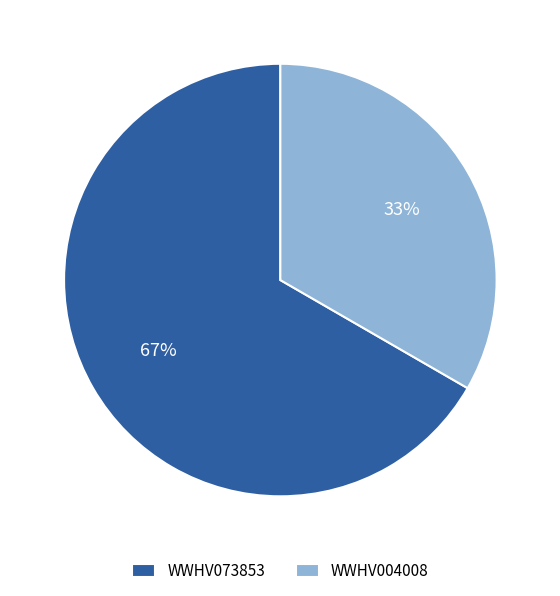

To the nearest percent, what portion does WWHV004008 represent?

33%